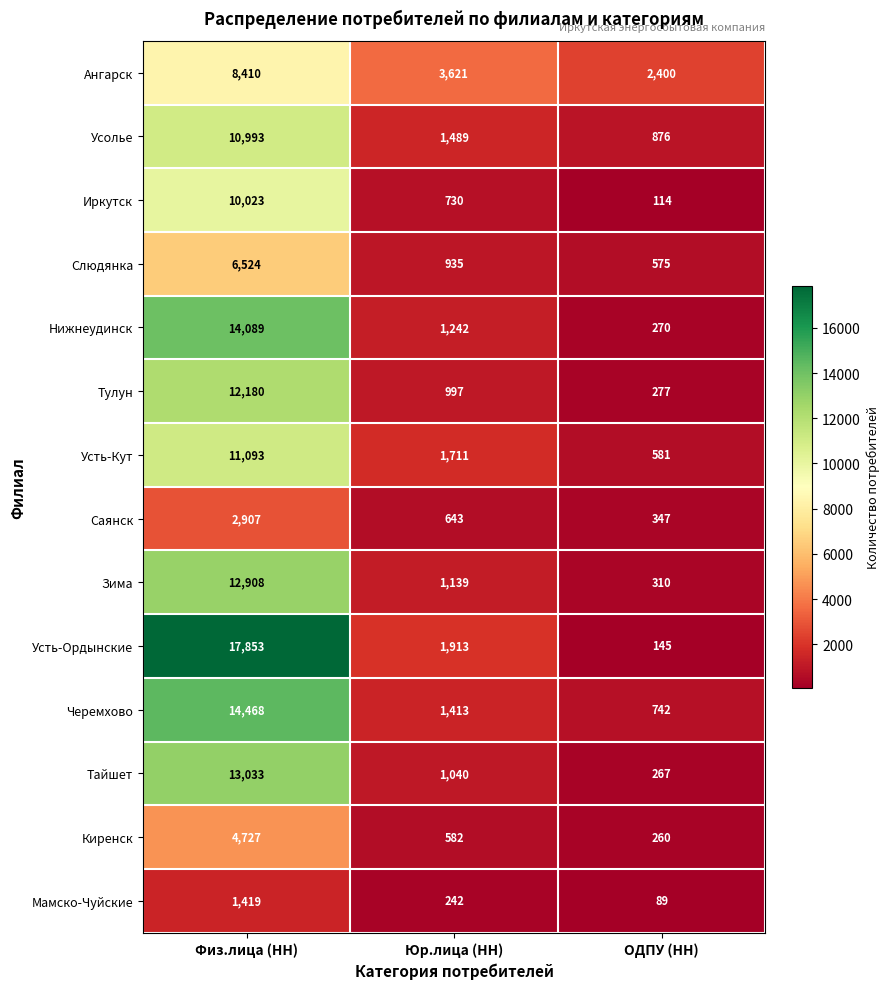

What is the maximum value shown in the chart?

17853